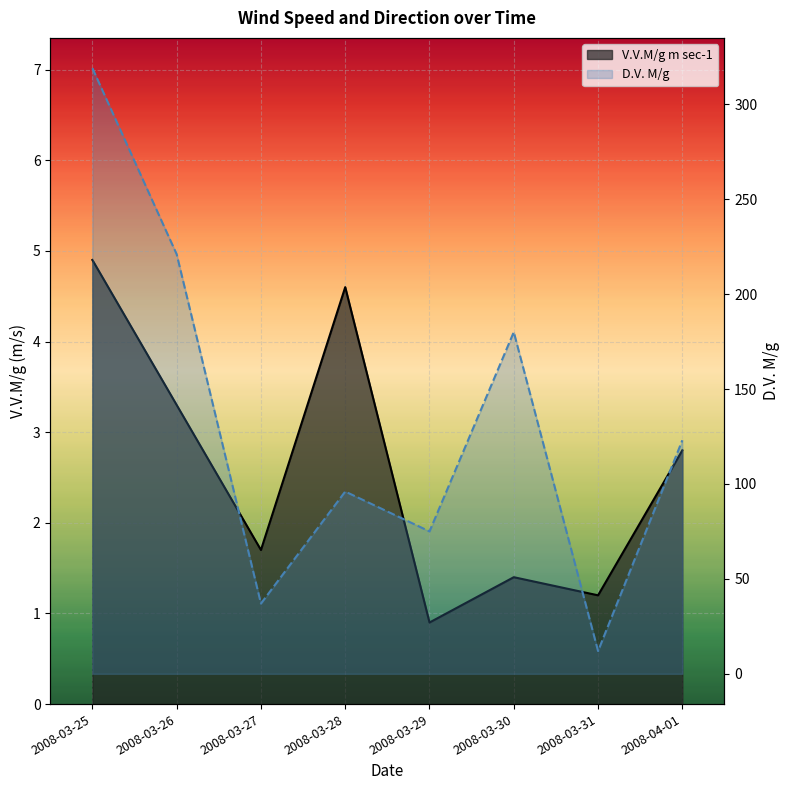

True or false: V.V.M/g m sec-1 and D.V. M/g intersect in this chart.

False